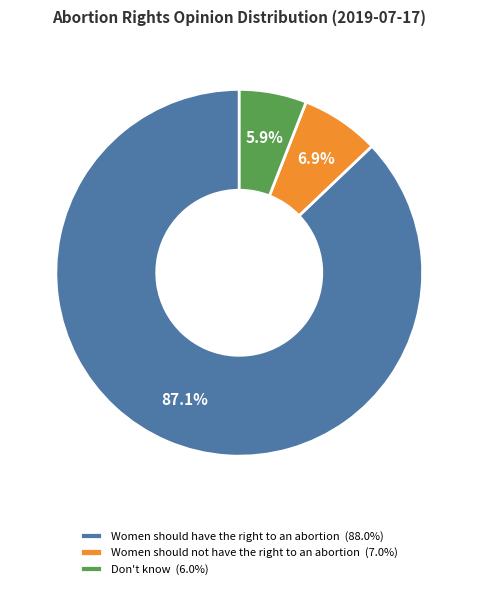

Which slice is the largest?

Women should have the right to an abortion